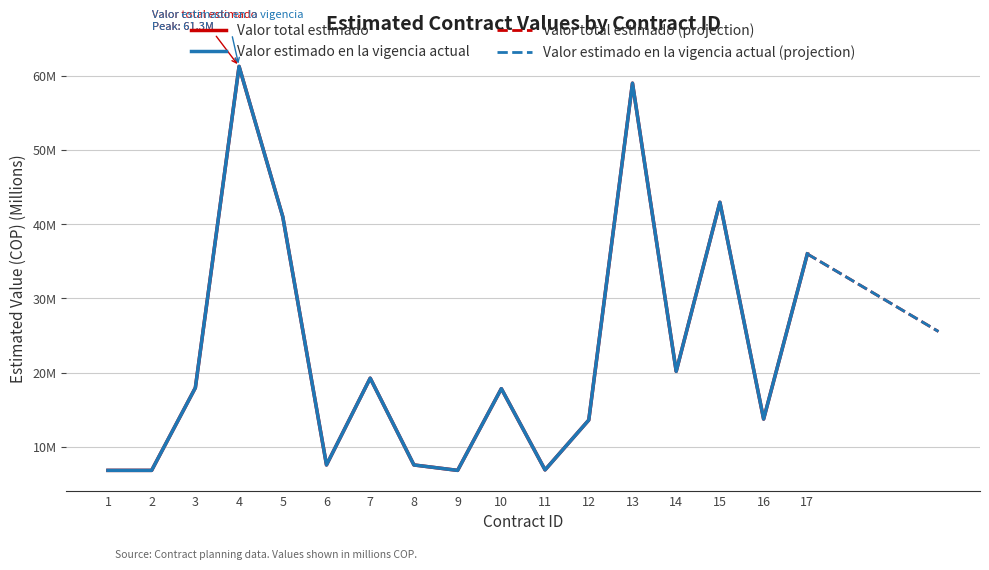

Reading left to right, what are all the values shown in this chart?

Valor total estimado: 1=6.8	2=6.8	3=18.0	4=61.3	5=41.0	6=7.6	7=19.3	8=7.6	9=6.8	10=17.9	11=6.9	12=13.6	13=59.0	14=20.2	15=43.0	16=13.8	17=36.0
Valor estimado en la vigencia actual: 1=6.8	2=6.8	3=18.0	4=61.3	5=41.0	6=7.6	7=19.3	8=7.6	9=6.8	10=17.9	11=6.9	12=13.6	13=59.0	14=20.2	15=43.0	16=13.8	17=36.0